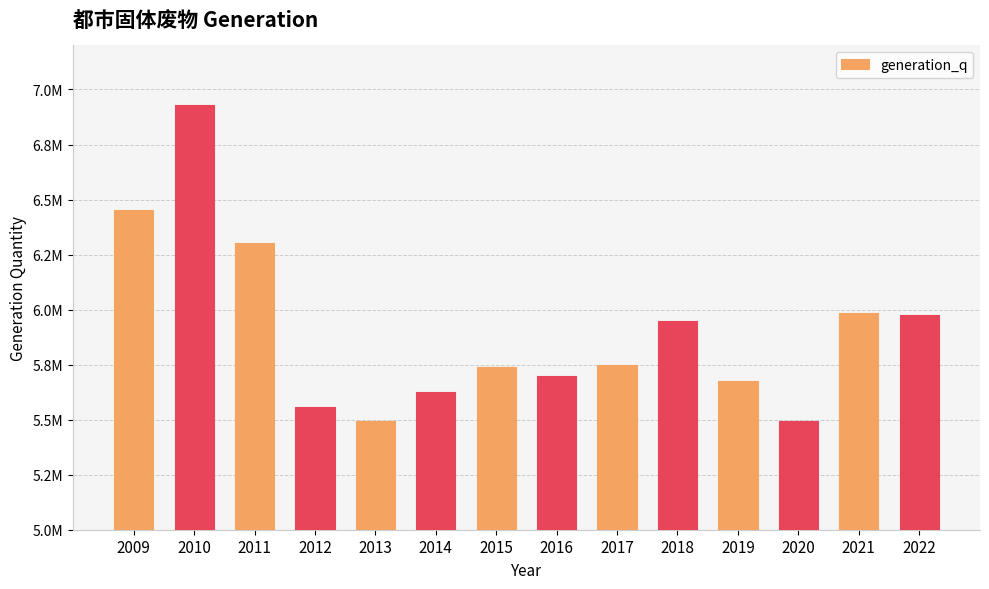

Does the chart contain any negative values?

No